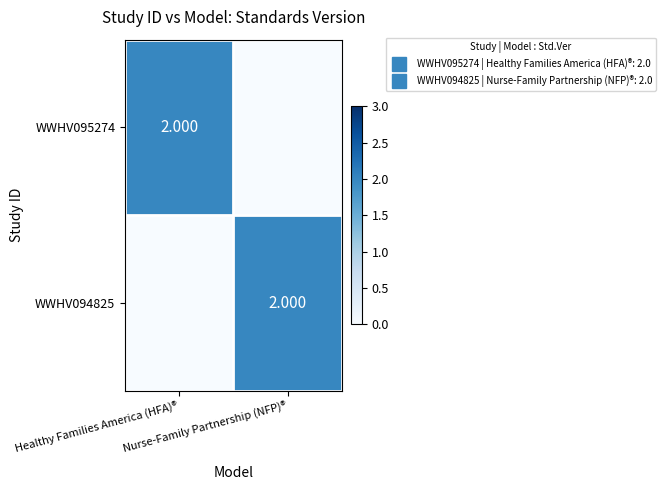

What is the difference between the highest and lowest values at Healthy Families America (HFA)®?

2